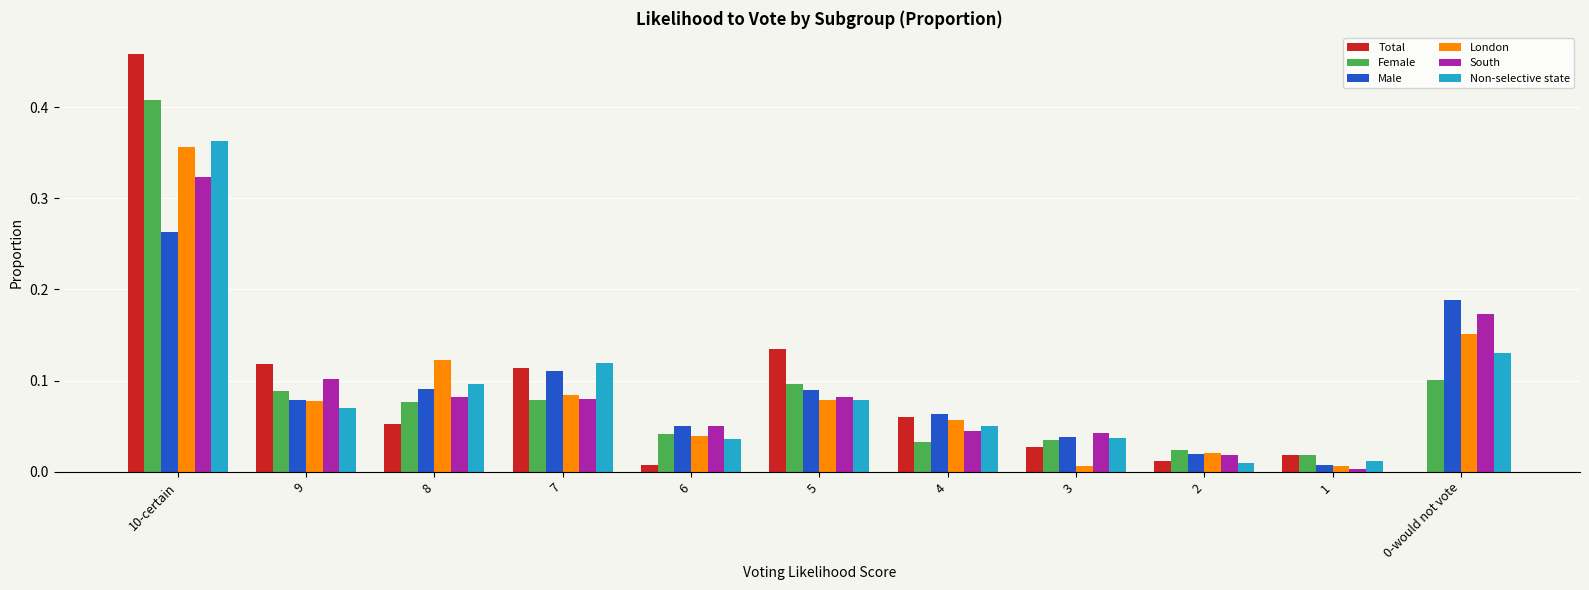

What is the sum of all Female values?

1.0